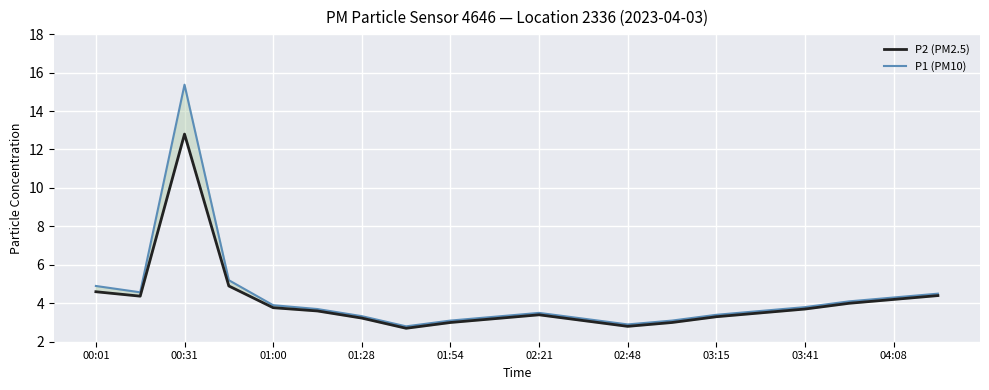

Count the number of data series in this chart.

2